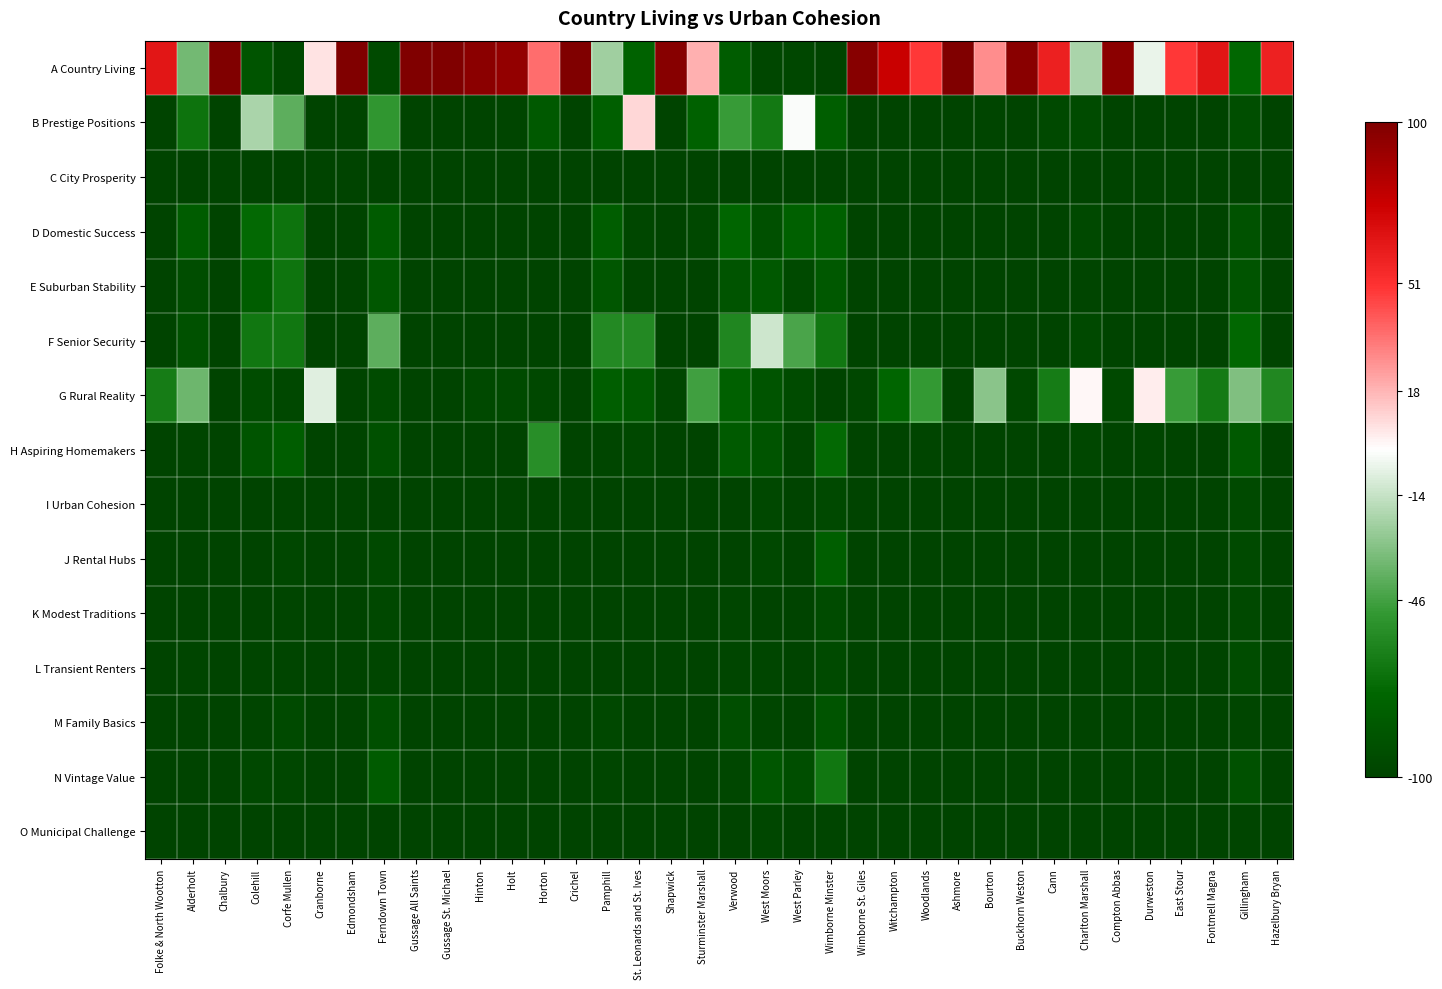

Which has a higher value, Charlton Marshall or Colehill?

Charlton Marshall